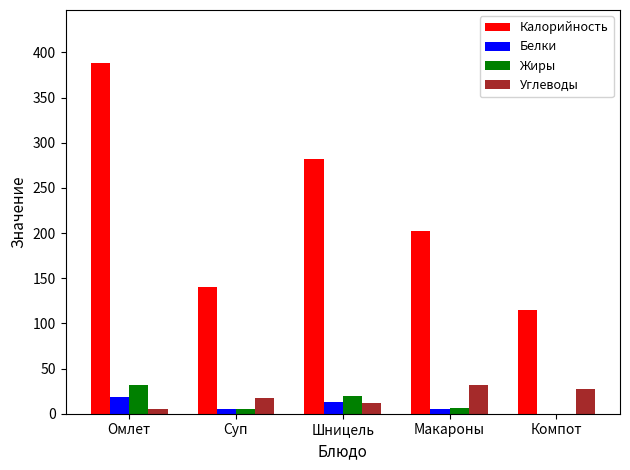

The value of Калорийность at Компот is 199.7. True or false?

False